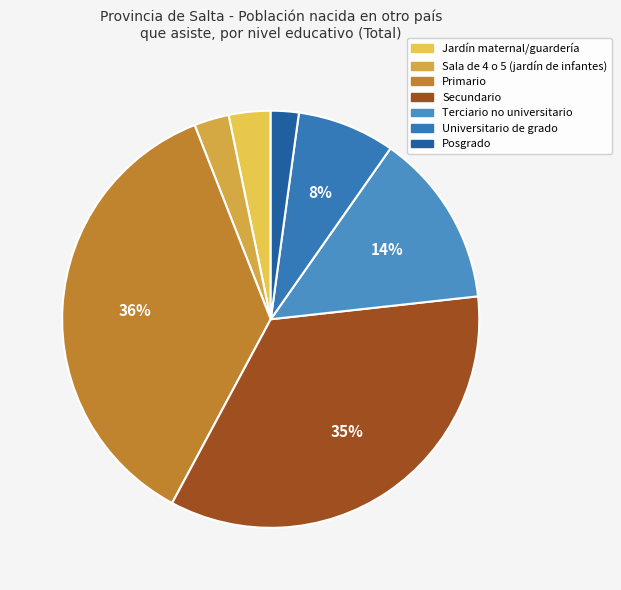

Which has a higher value, Posgrado or Universitario de grado?

Universitario de grado